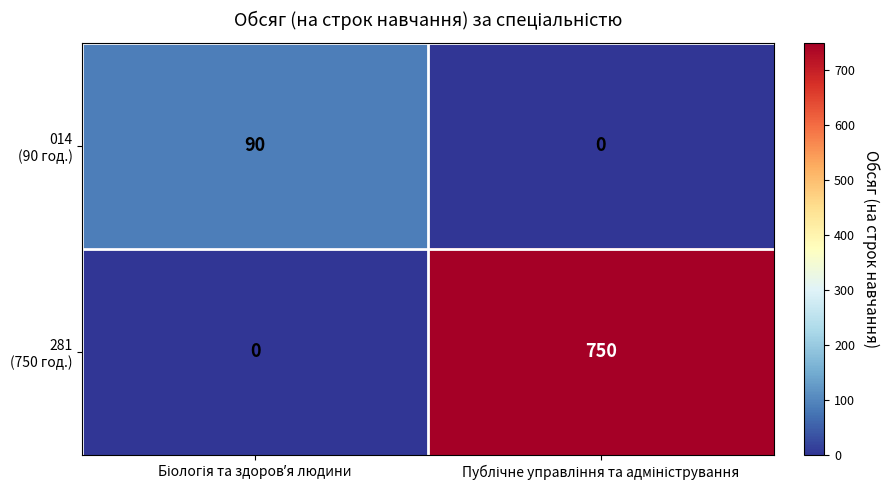

What is the greatest value displayed?

750